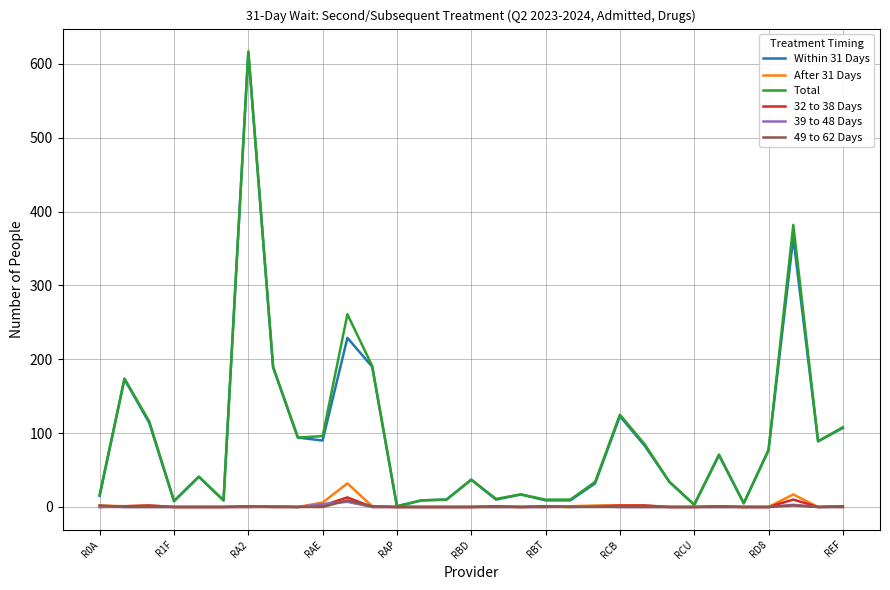

What is the maximum value shown in the chart?

617